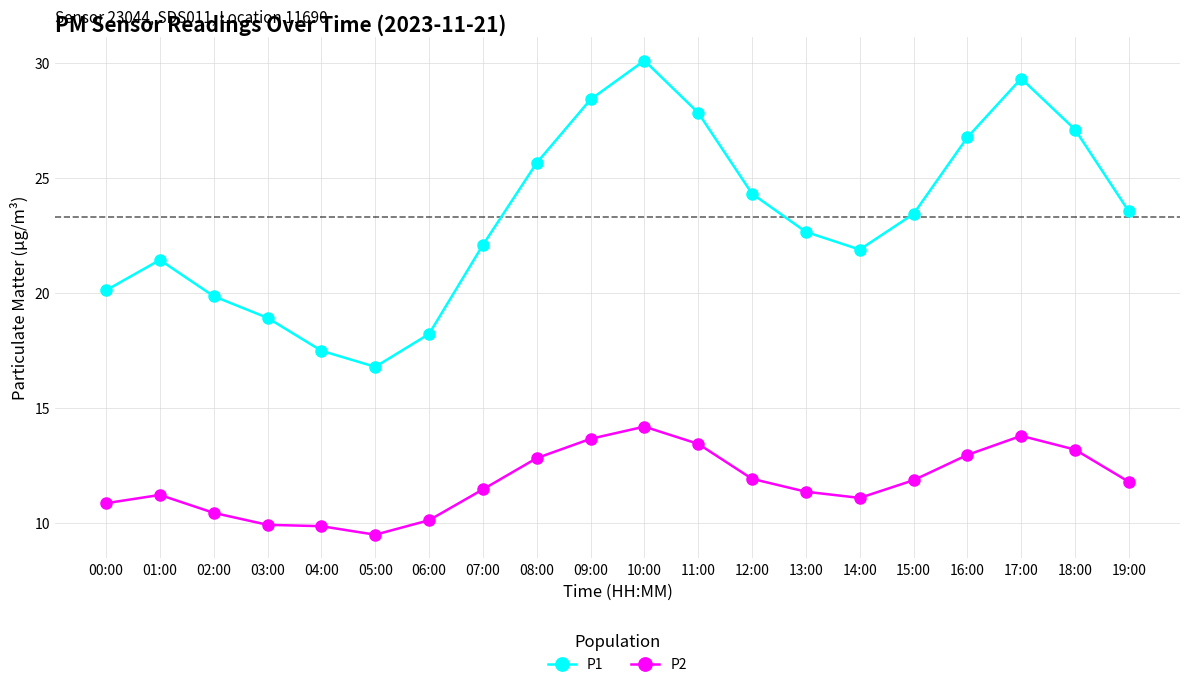

How many lines are shown in the chart?

2